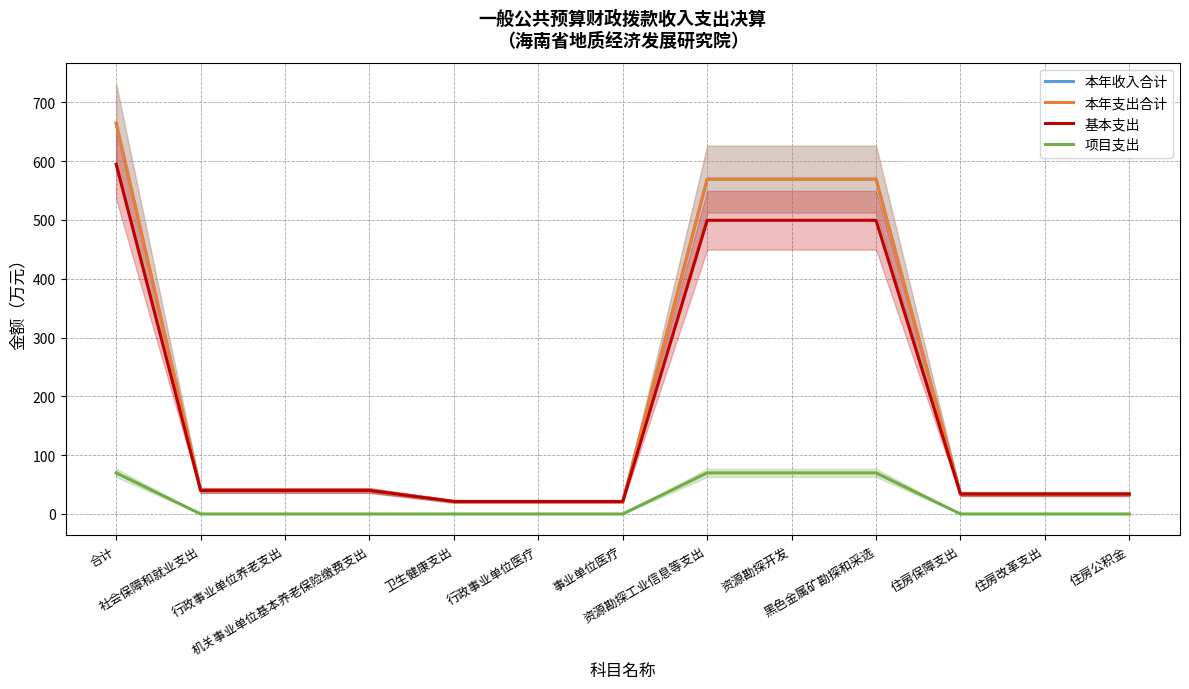

True or false: 基本支出 and 本年收入合计 cross at least once.

False